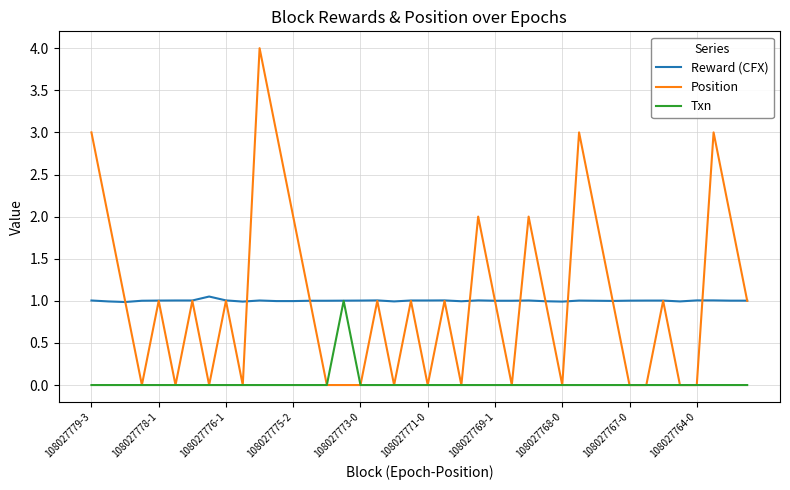

Which series has the largest range (max minus min)?

Position